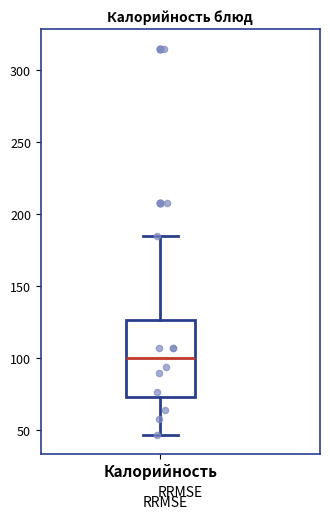

Read this box plot against the y-axis: the position of the median line, the range covered by the box, and the ends of both whiskers. The values are not printed on the chart, so give them approximately, as read against the axis.

median 100, box 75 to 125, whiskers 45 to 185